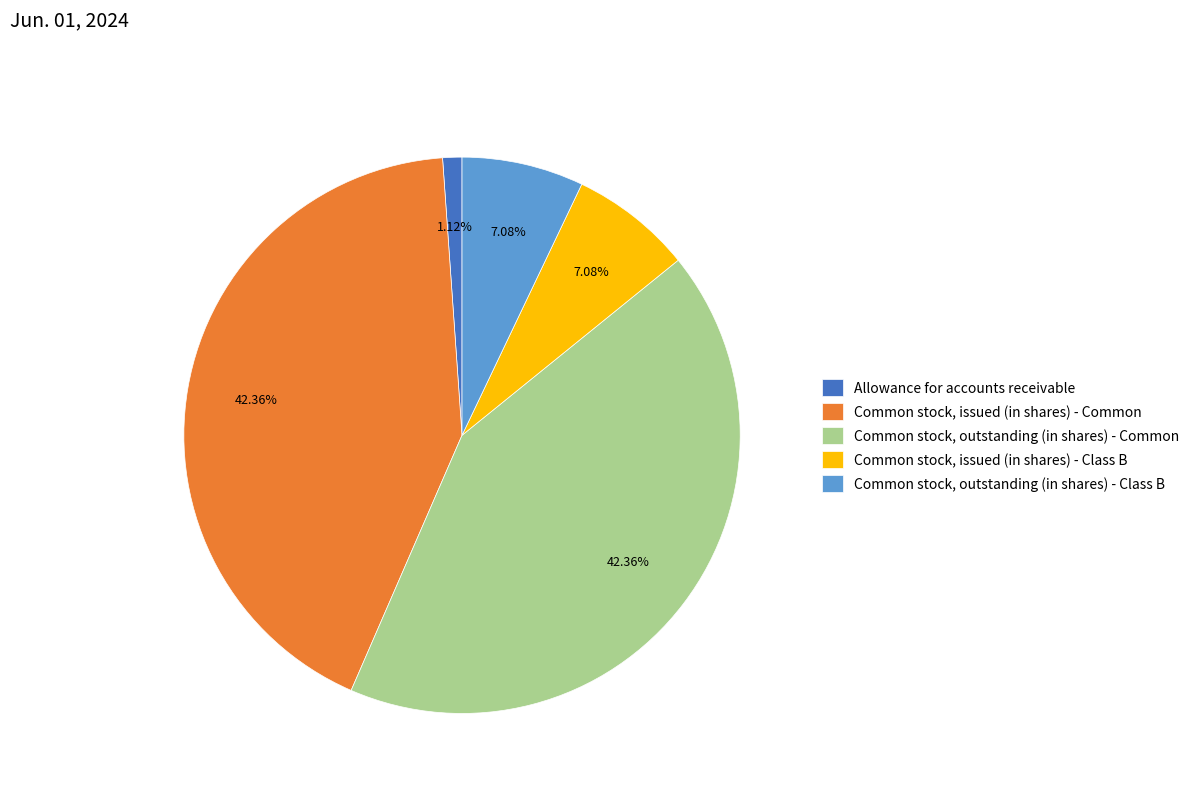

What is the total percentage of Common stock, issued (in shares) - Class B and Common stock, outstanding (in shares) - Class B?

14.2%